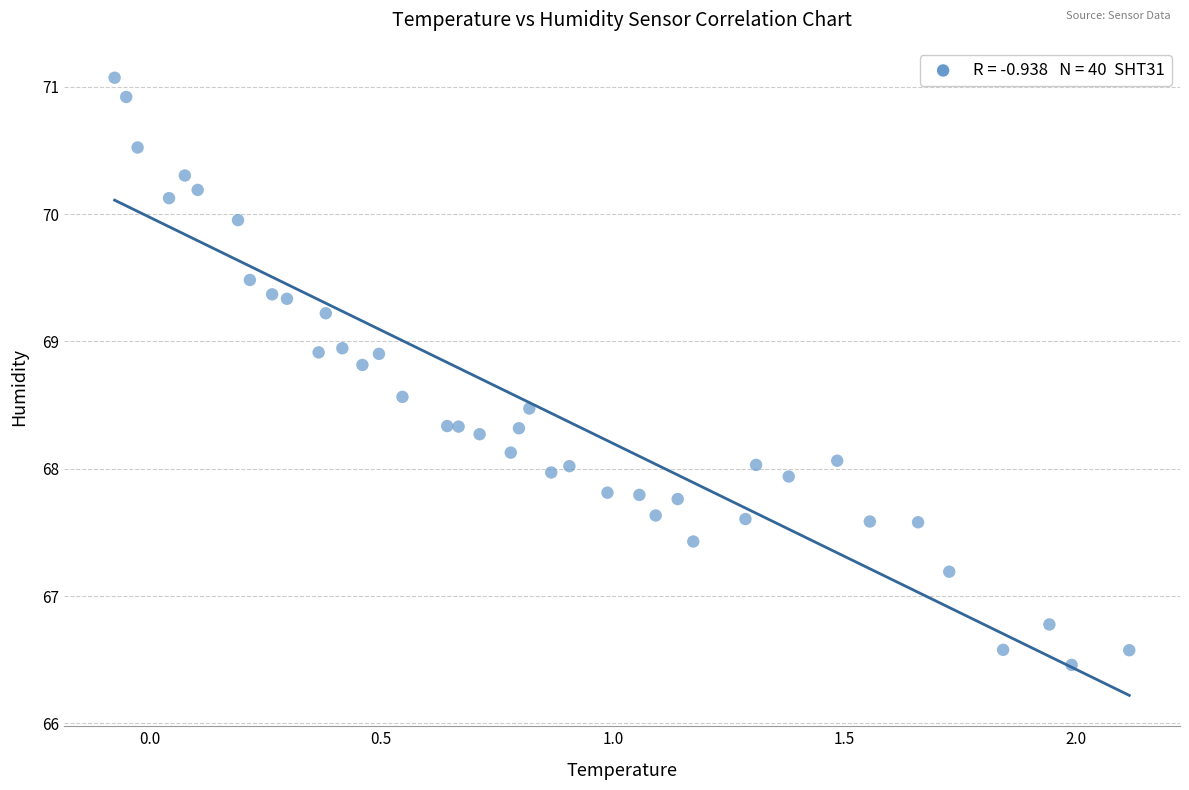

What is the range of Y values (max minus min)?

4.6